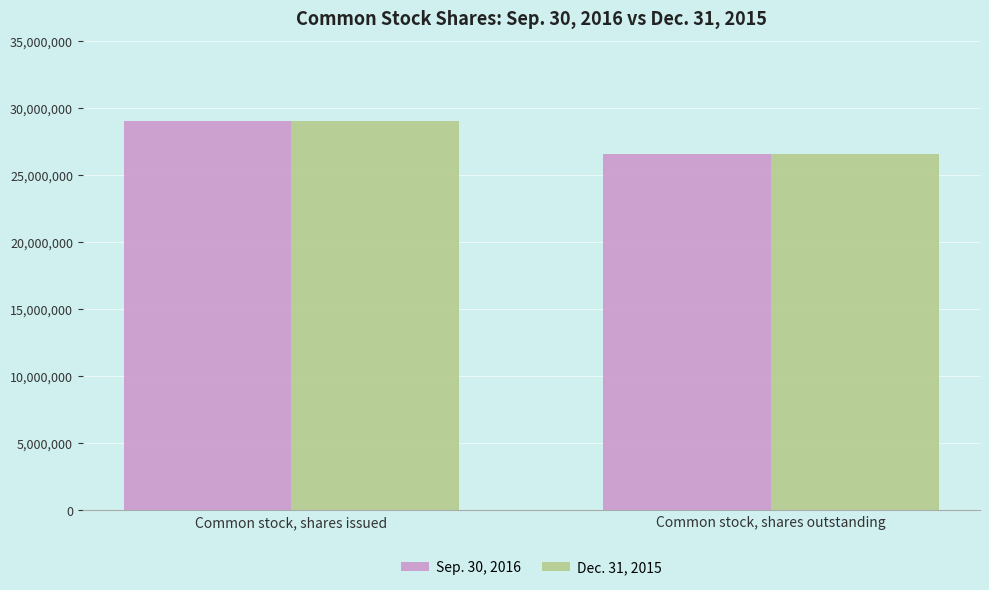

How many series are shown in this chart?

2